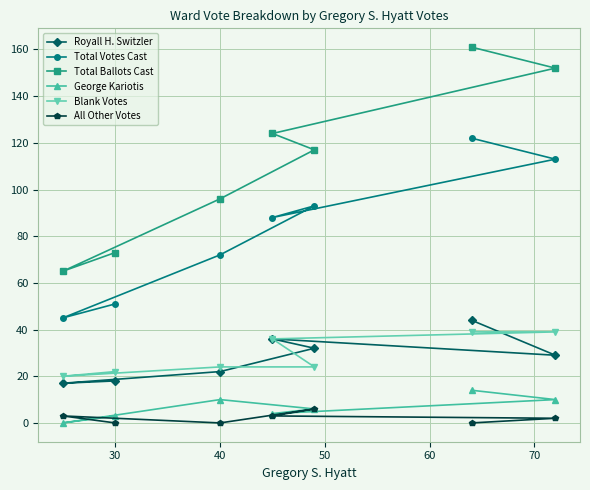

True or false: All Other Votes and Blank Votes cross at least once.

False